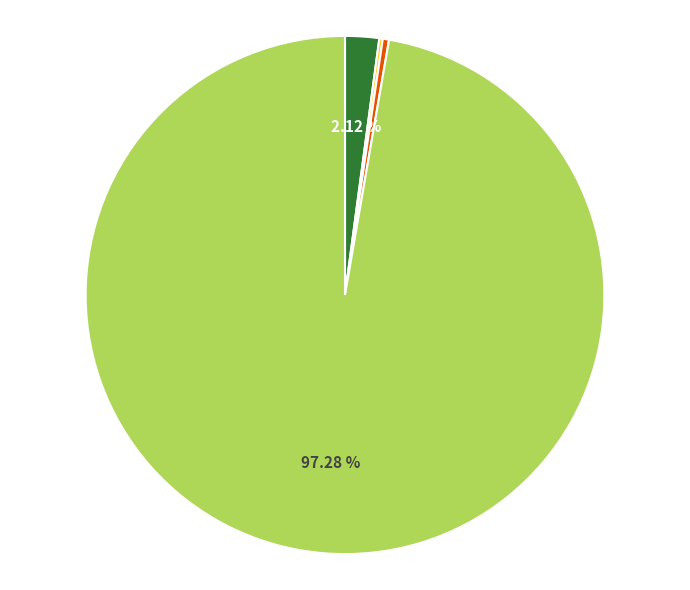

Is there any slice that represents more than half of the pie?

Yes